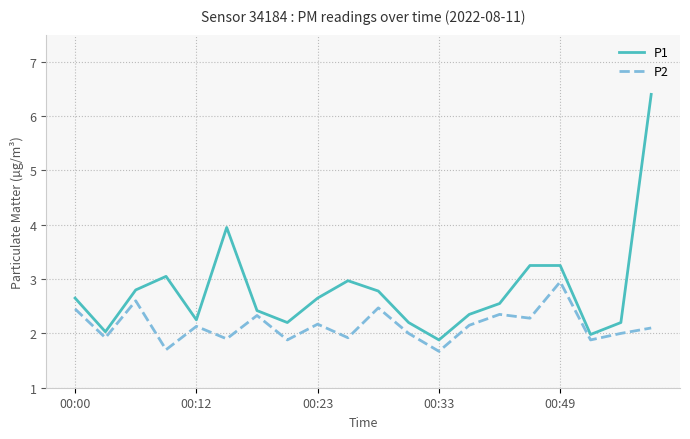

True or false: P2 and P1 cross at least once.

False